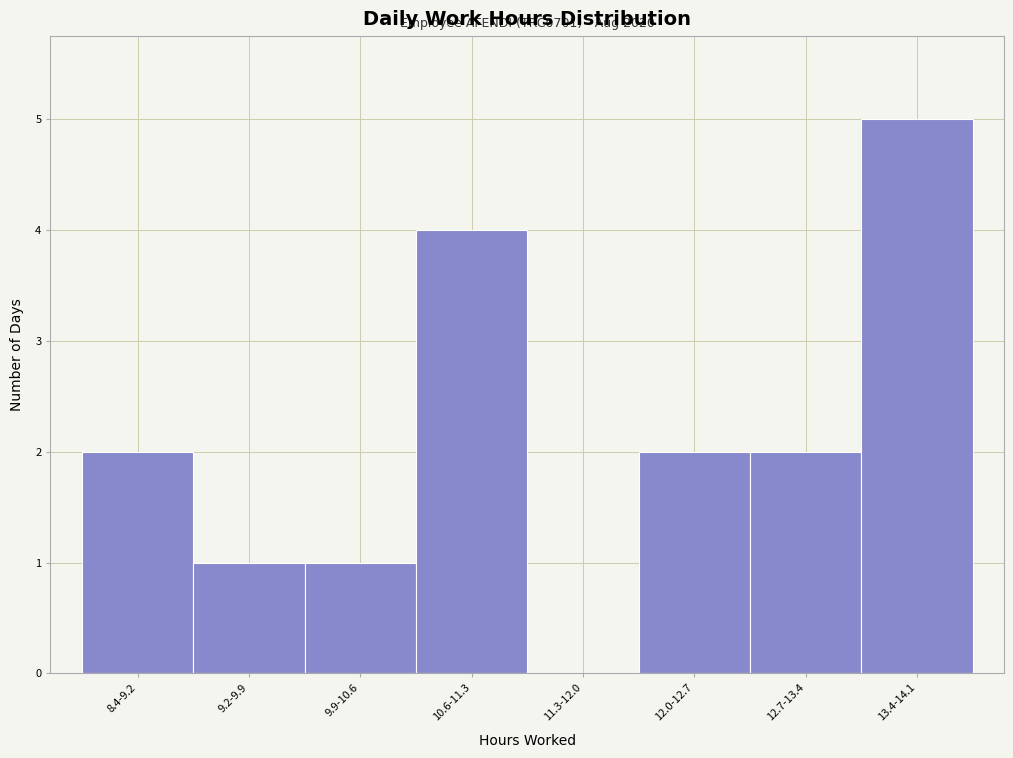

Reading left to right, what are all the values shown in this chart?

8.4-9.2=2	9.2-9.9=1	9.9-10.6=1	10.6-11.3=4	11.3-12.0=0	12.0-12.7=2	12.7-13.4=2	13.4-14.1=5